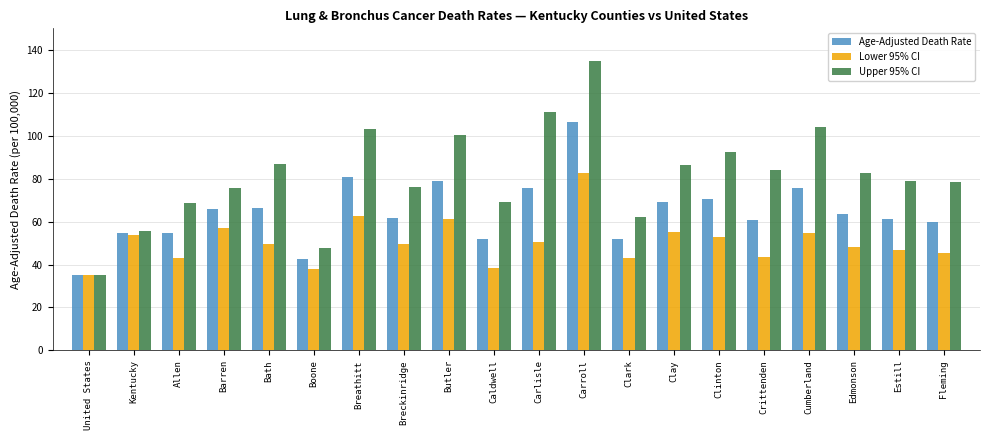

The Lower 95% CI series shows 26.4 at Bath. True or false?

False